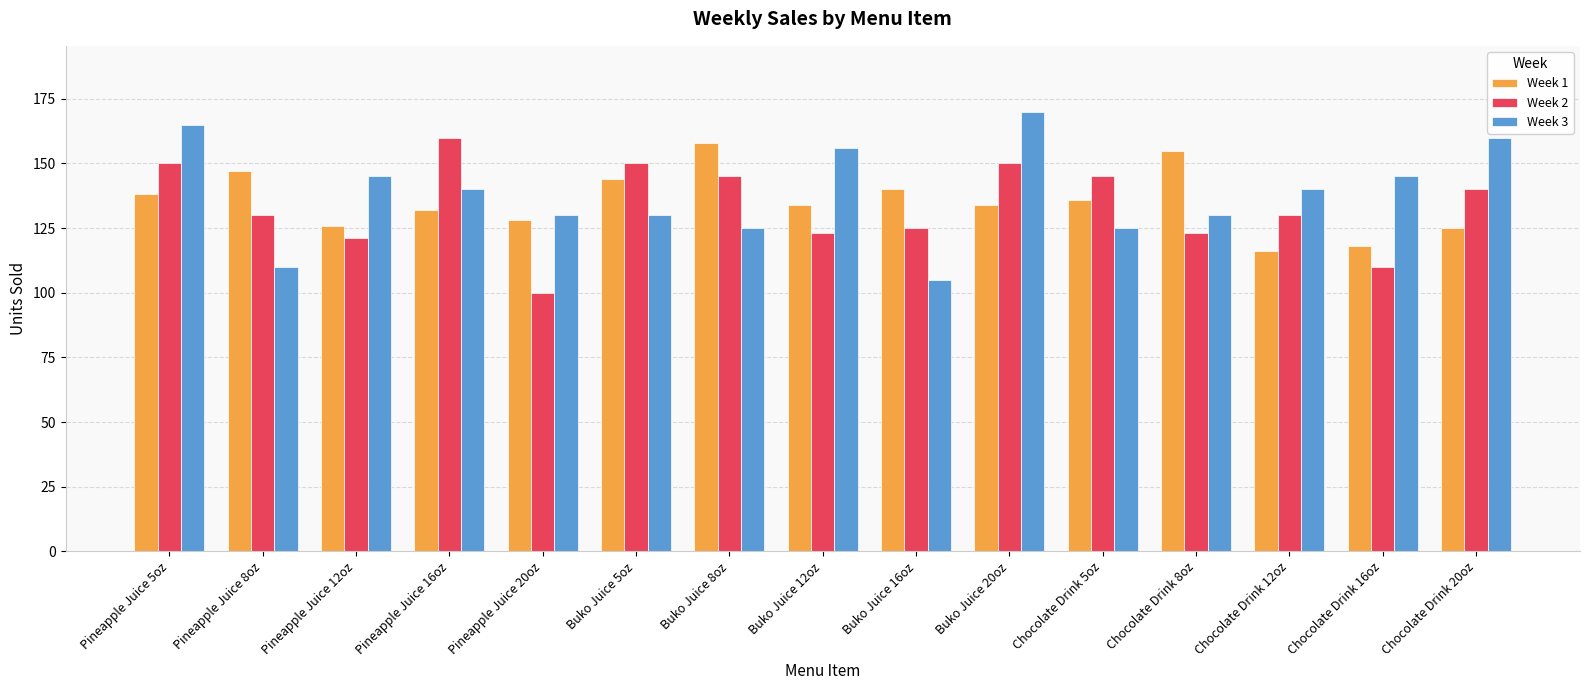

What is the difference between the highest and lowest values at Chocolate Drink 12oz?

24